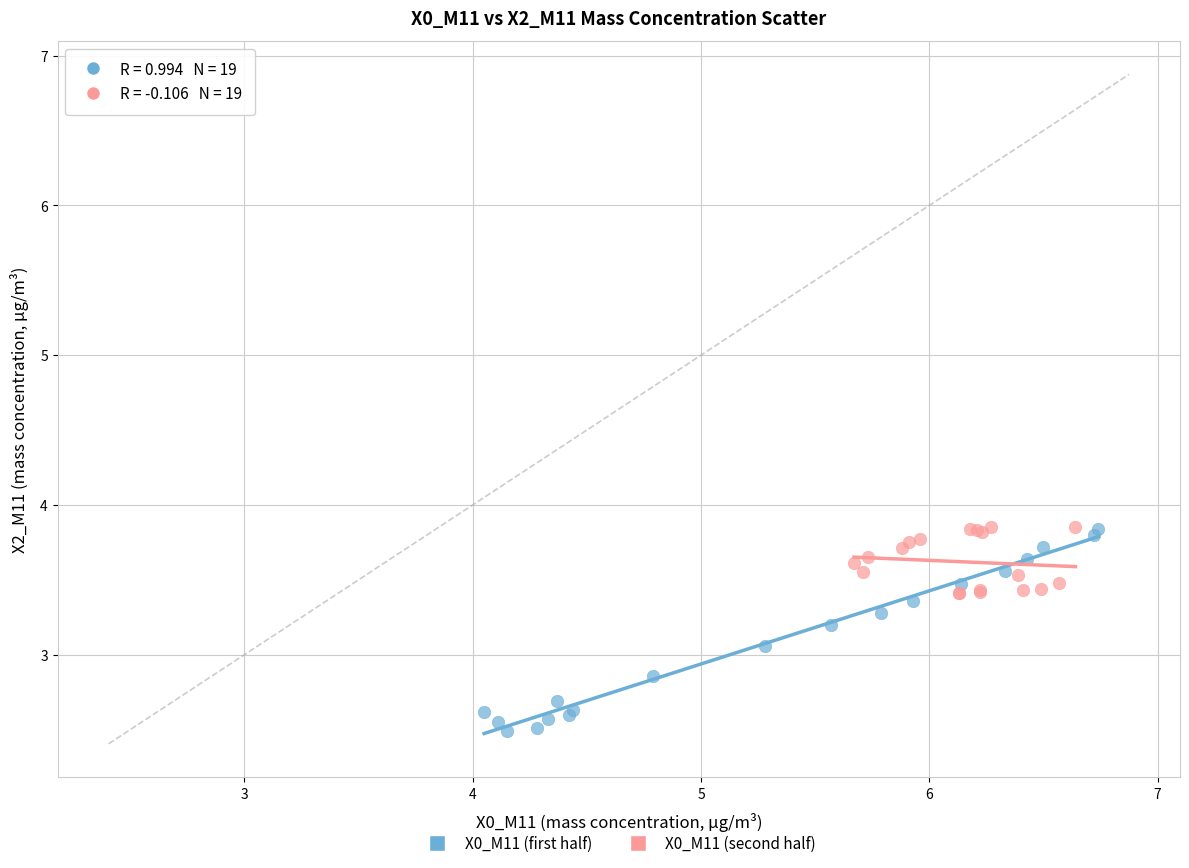

Which series has the widest spread of Y values?

X0_M11 (first half)